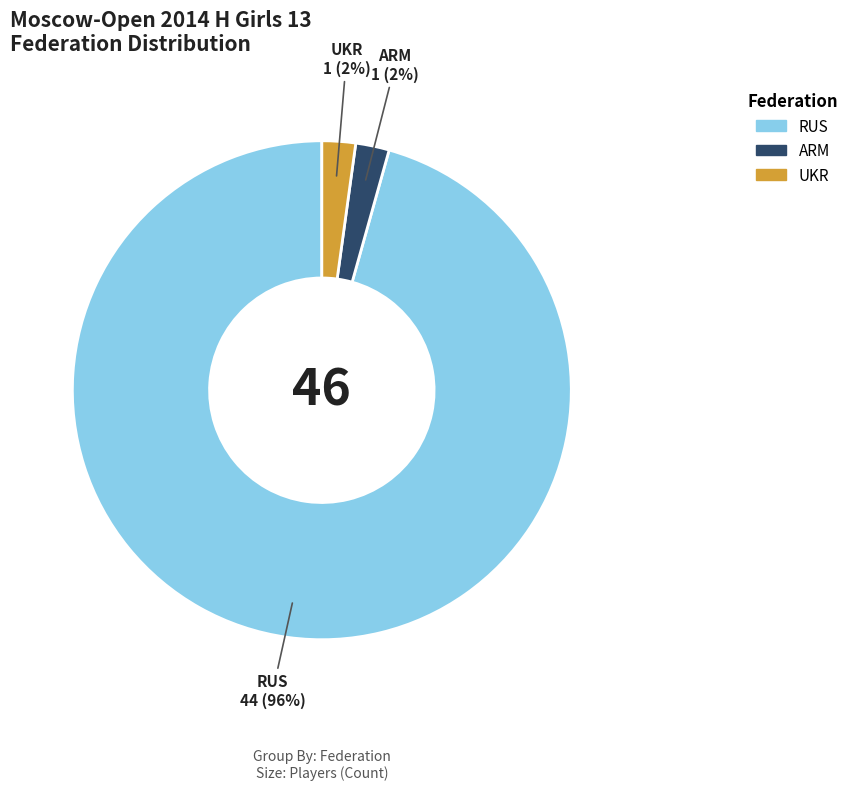

Which has a higher value, UKR or RUS?

RUS